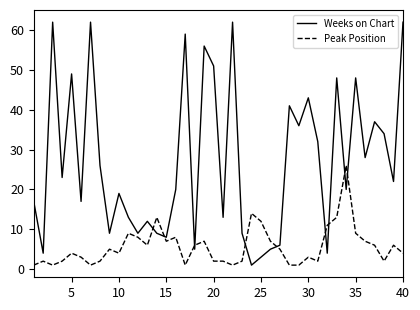

How many distinct data groups are displayed?

2